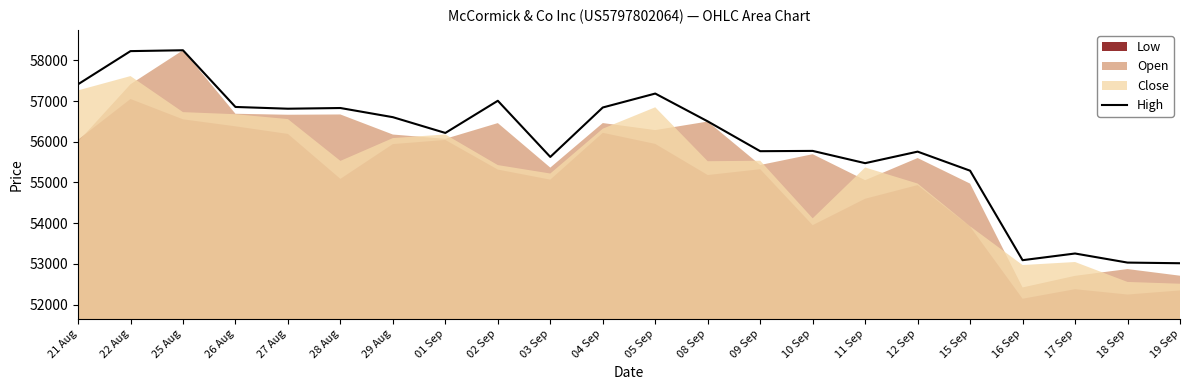

How many interior local peaks (higher than both neighbors) does the data have?

7